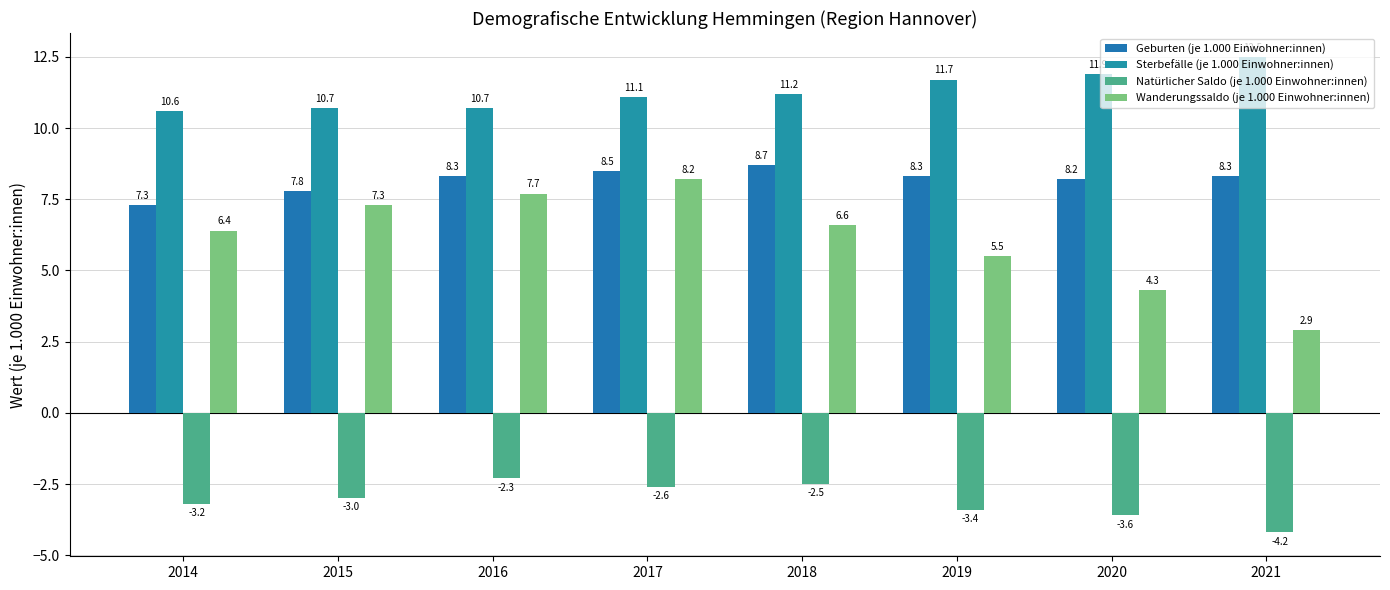

What is the minimum value shown in the chart?

-4.2